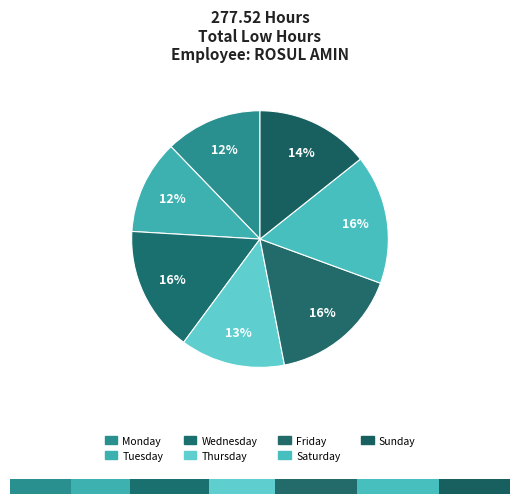

Is the sum of 21-Tue and 1-Wed greater than half?

No